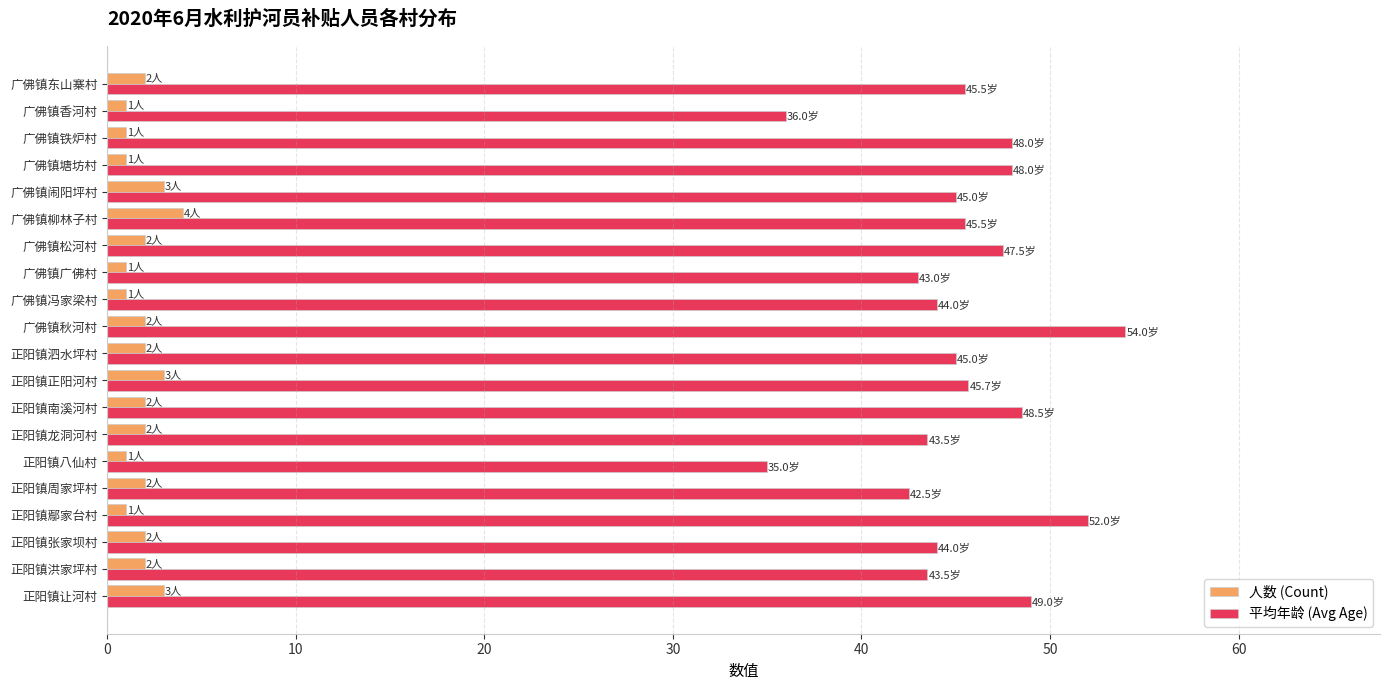

Is the value of 人数 (Count) at 正阳镇南溪河村 greater than the value of 平均年龄 (Avg Age) at 正阳镇泗水坪村?

No